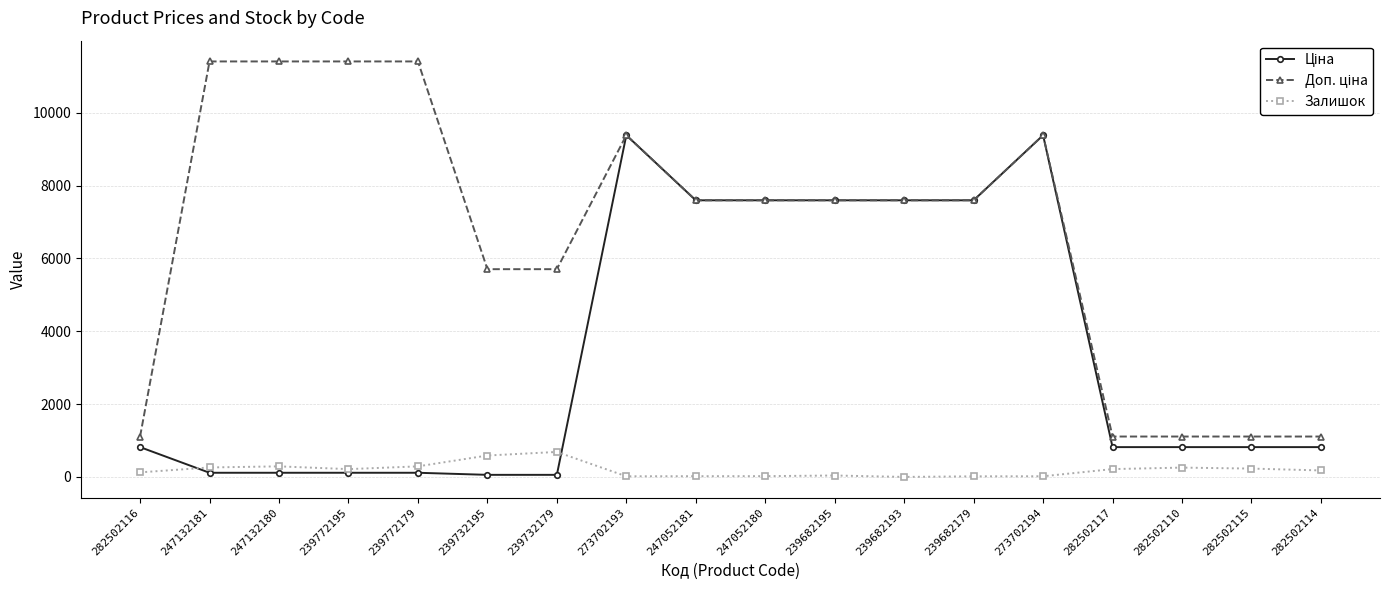

The Залишок series shows 20.0 at 247052181. True or false?

True